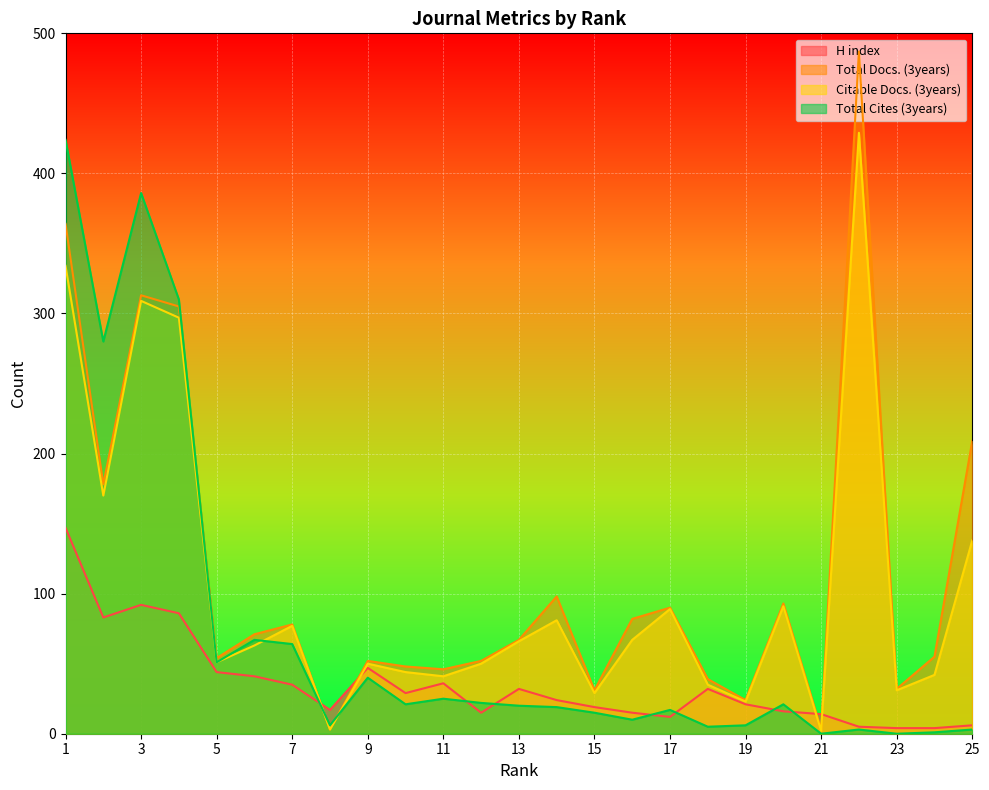

Reading left to right, transcribe all the data shown in this chart.

H index: 147	83	92	86	44	41	35	17	47	29	36	15	32	24	19	15	12	32	21	16	14	5	4	4	6
Total Docs. (3years): 364	178	313	305	54	71	78	3	52	48	46	52	67	98	31	82	90	39	24	93	3	487	32	55	209
Citable Docs. (3years): 334	170	309	297	51	63	77	3	50	44	41	50	66	81	29	67	89	35	23	91	2	429	31	42	138
Total Cites (3years): 424	280	386	310	51	67	64	6	40	21	25	22	20	19	15	10	17	5	6	21	0	3	0	1	3